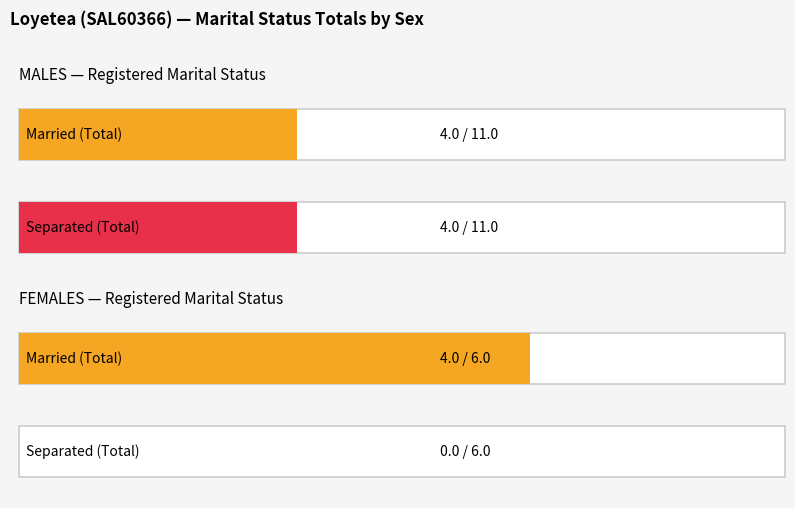

What position from the left is FEMALES?

2